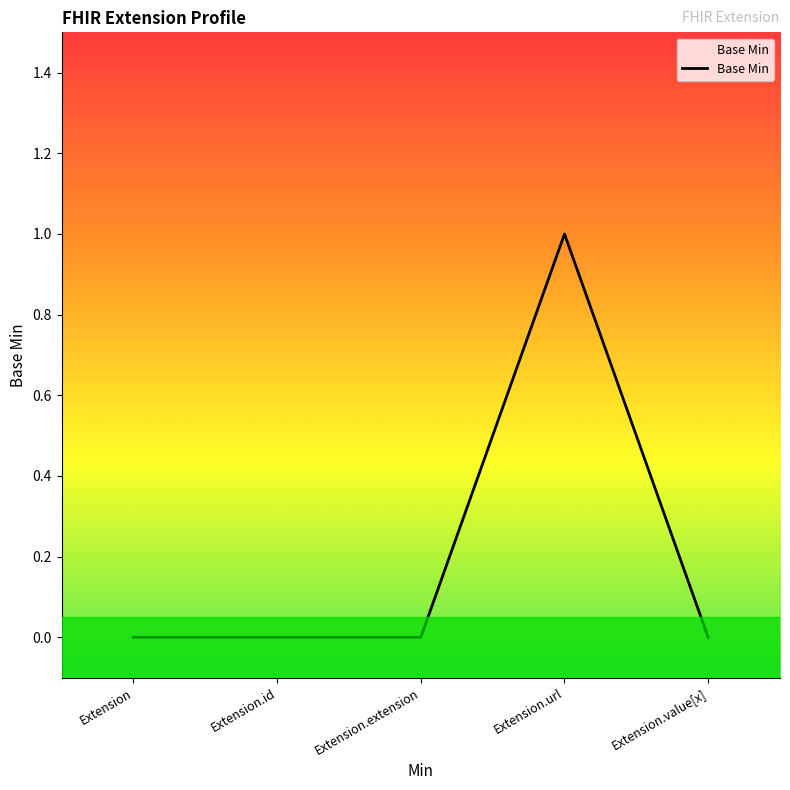

True or false: there are more than 2 points higher than both neighbors.

False